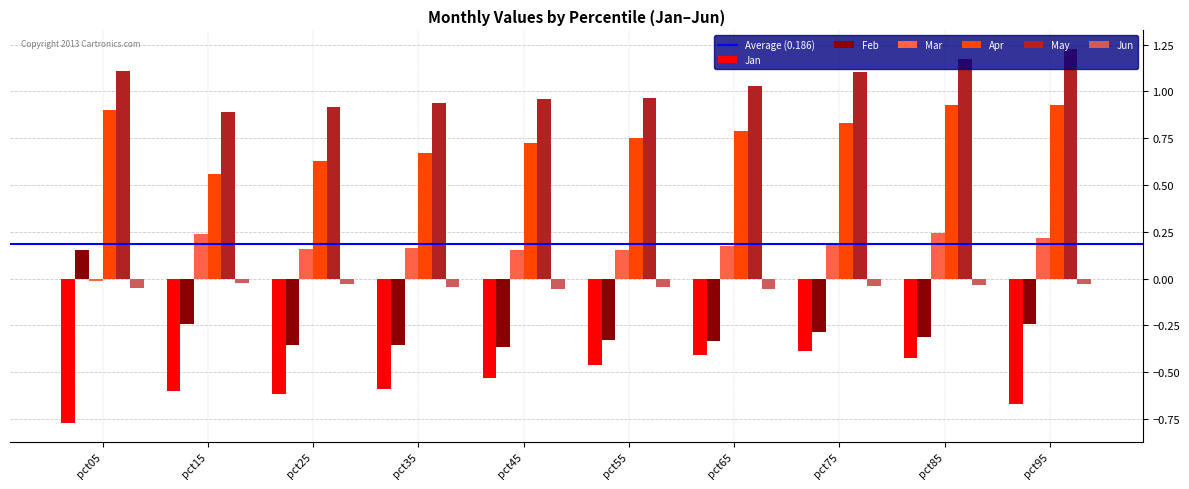

True or false: Jun has a value of -0.0 at pct25.

True